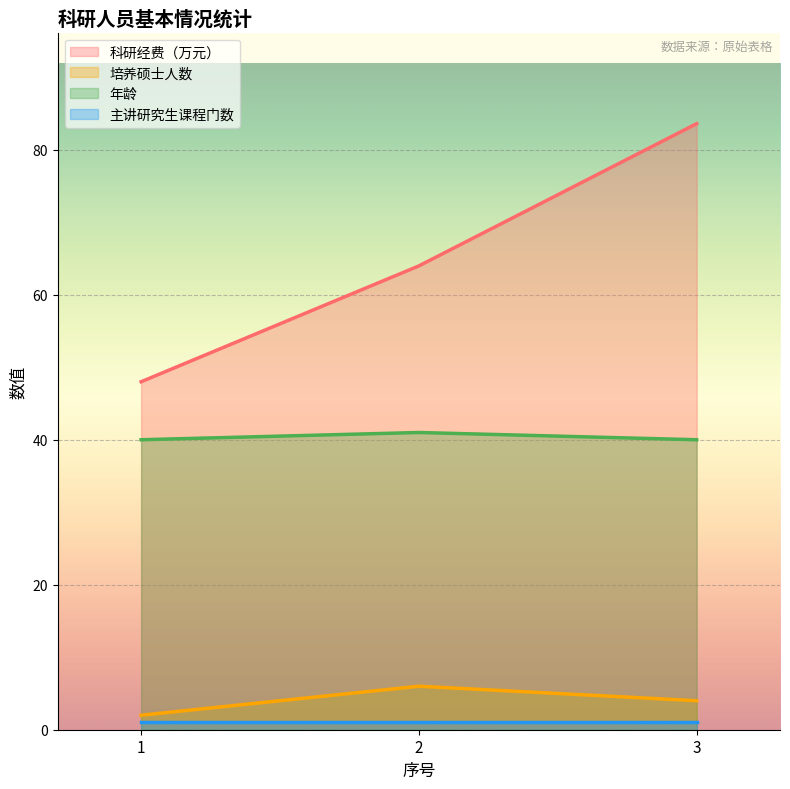

Where is 年龄 nearest to the value 40?

1